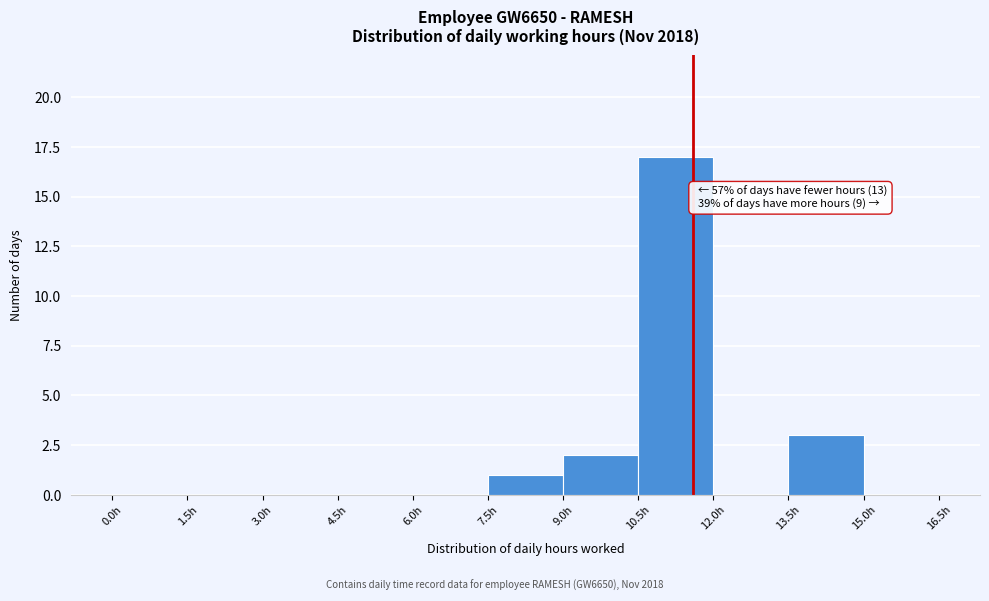

Over which range of the x-axis is the bar tallest?

10.5 to 12.0